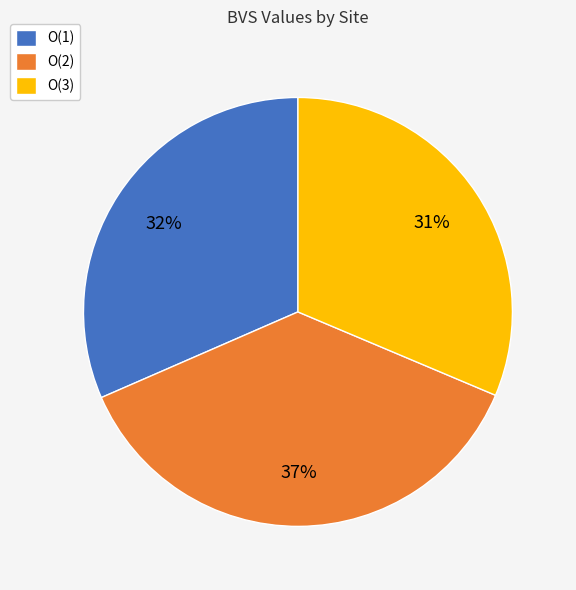

To the nearest percent, what is the combined percentage of O(2) and O(3)?

68%